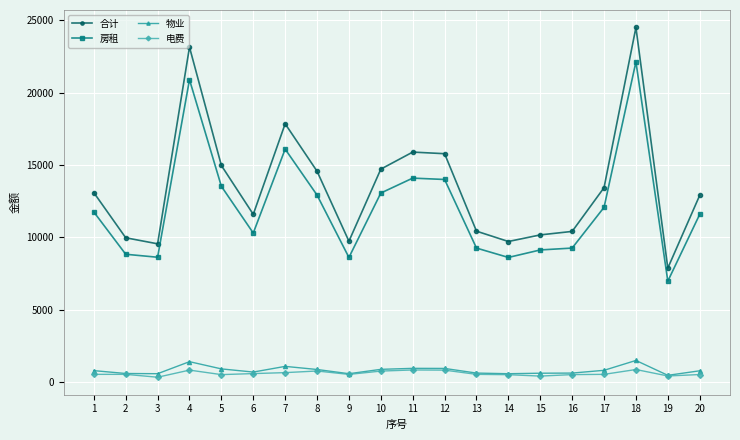

Rank the series by their maximum value, from lowest to highest.

电费, 物业, 房租, 合计